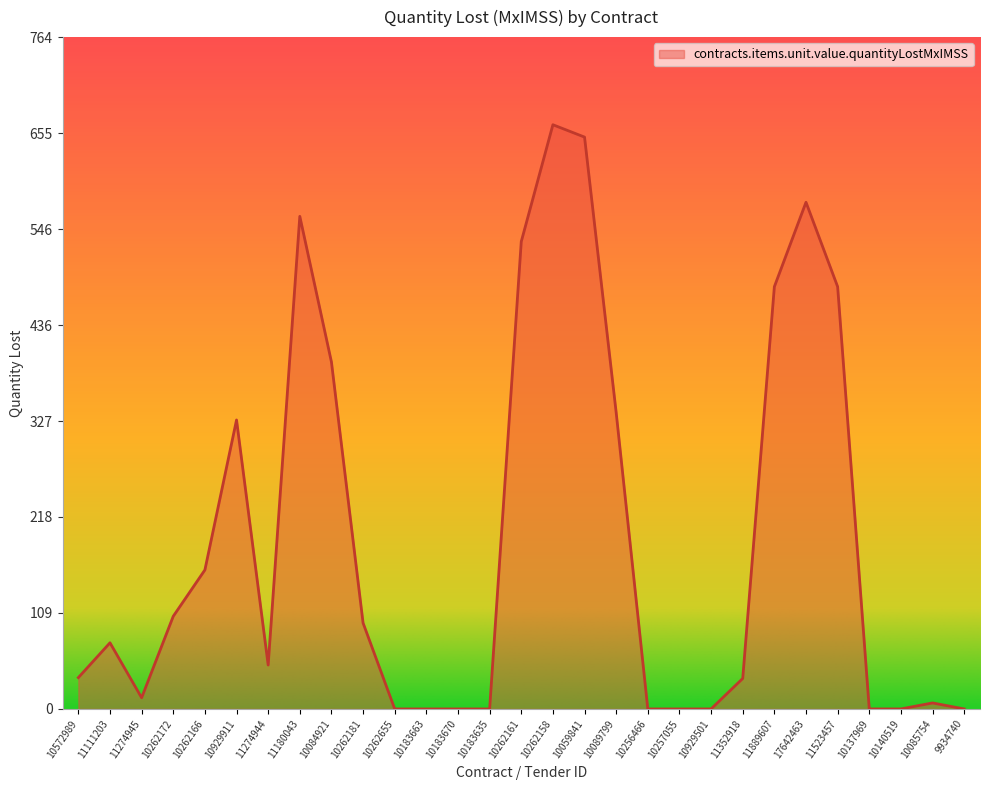

True or false: the data shows 200.6 at 9934740.

False